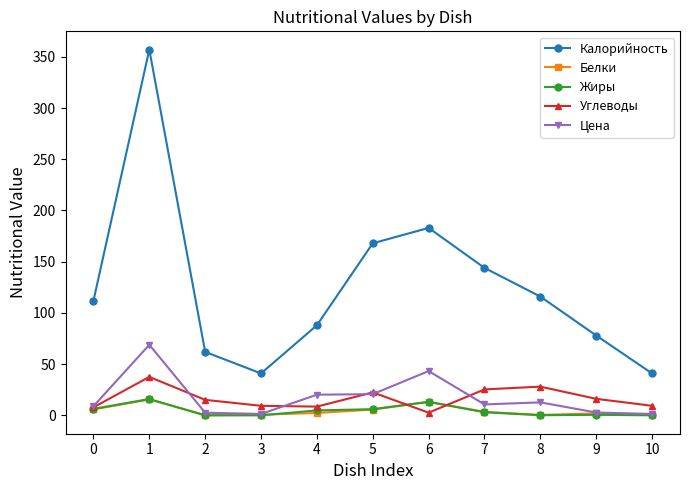

What is the spread (max minus min) of values at 0?

106.2